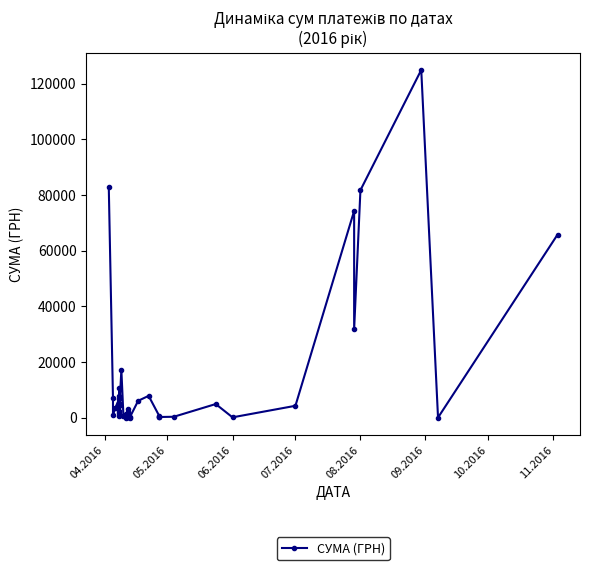

What is the value of the 2nd point from the left?

7013.1